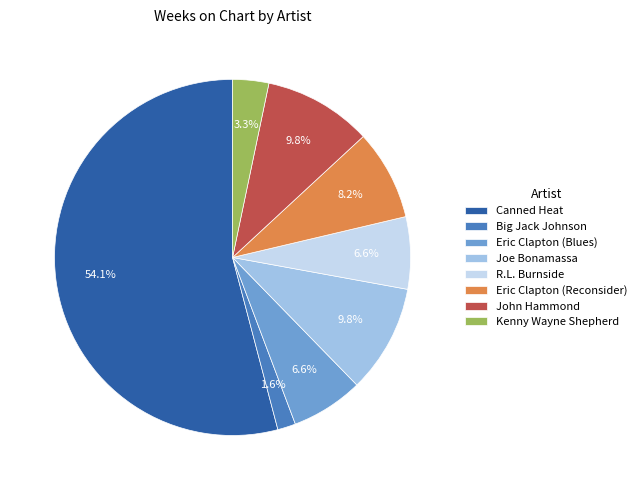

Is there a majority slice in this chart?

Yes